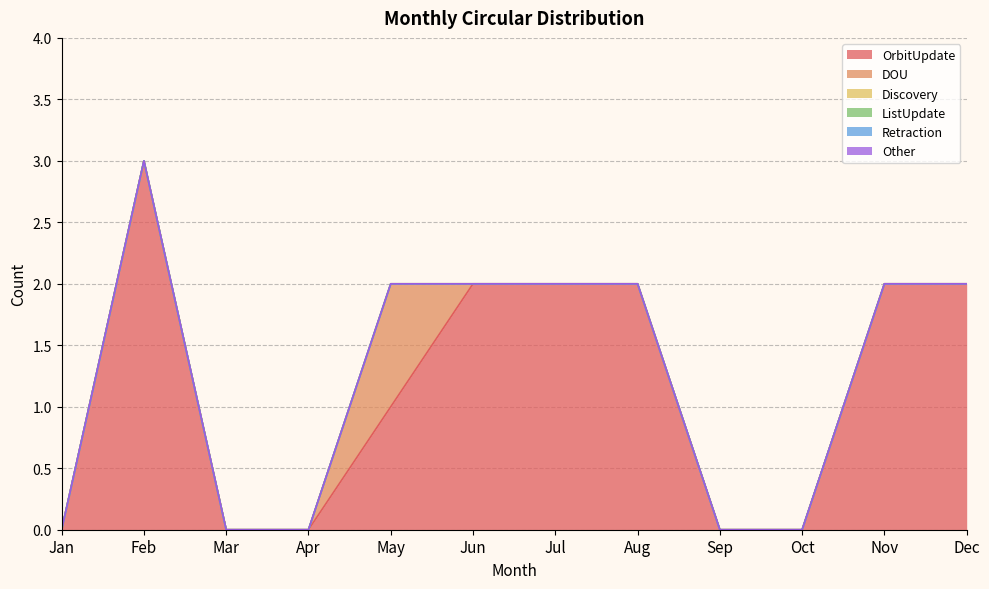

What are all the series names shown in the legend?

OrbitUpdate, DOU, Discovery, ListUpdate, Retraction, Other